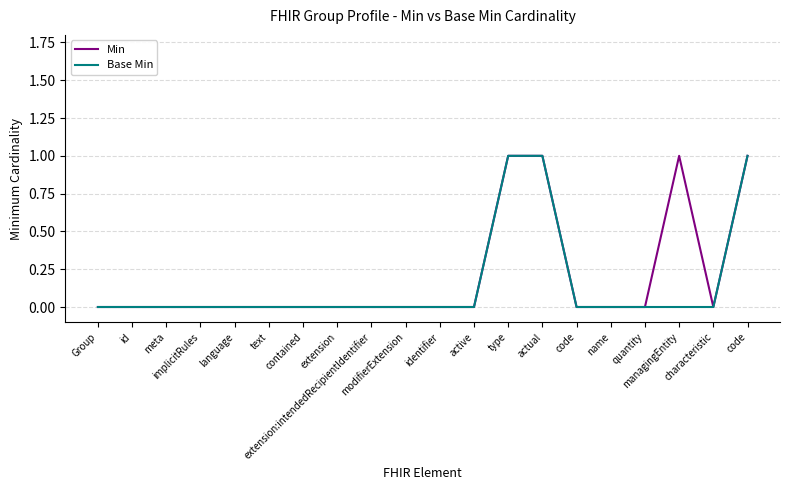

How many lines are shown in the chart?

2